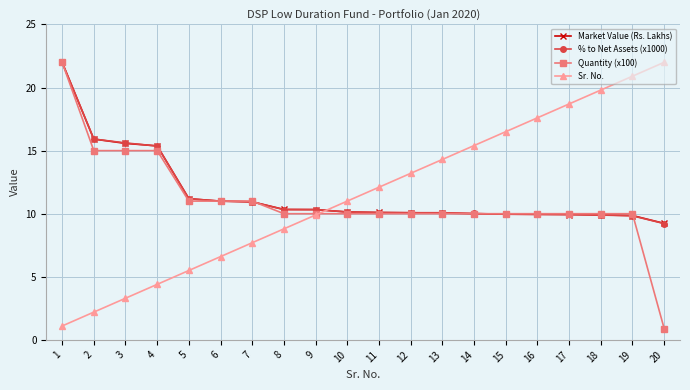

What is the greatest value displayed?

22.0